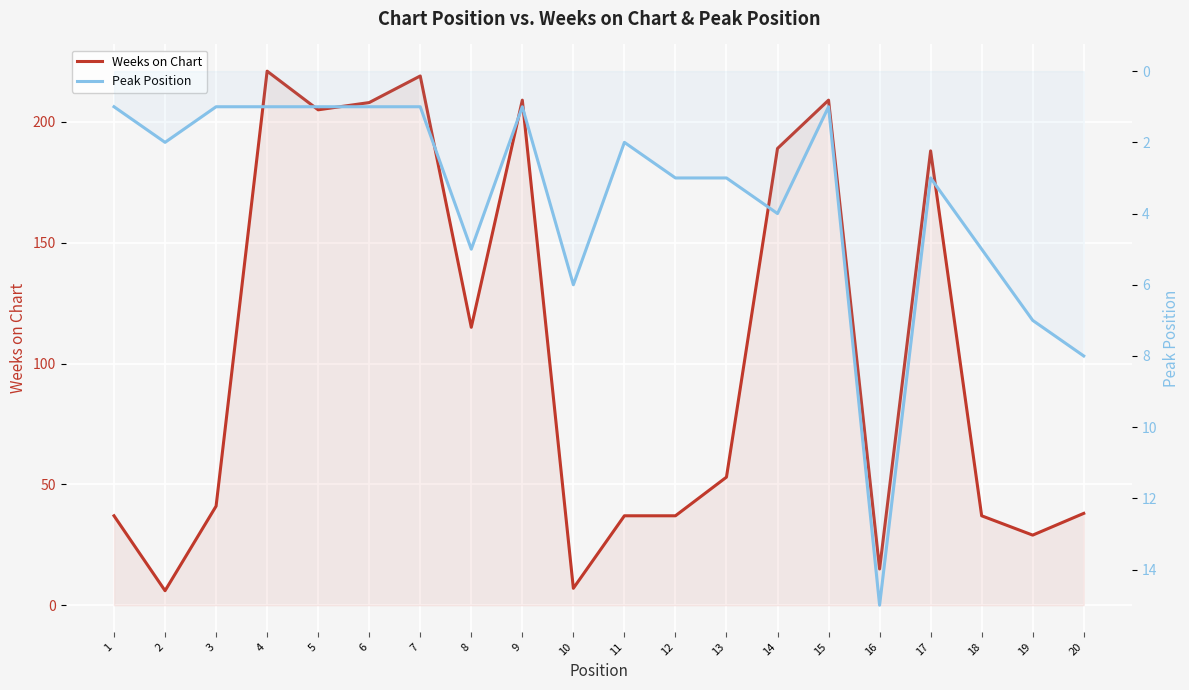

True or false: Weeks on Chart and Peak Position cross at least once.

False